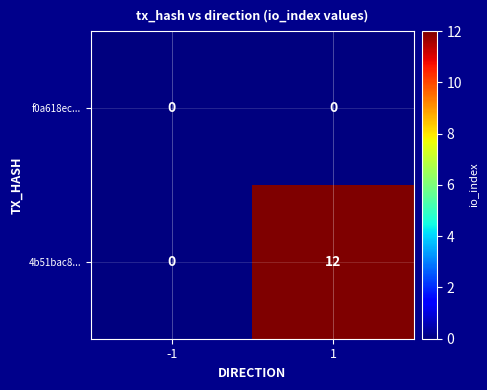

At how many categories does at least one series exceed 4?

1